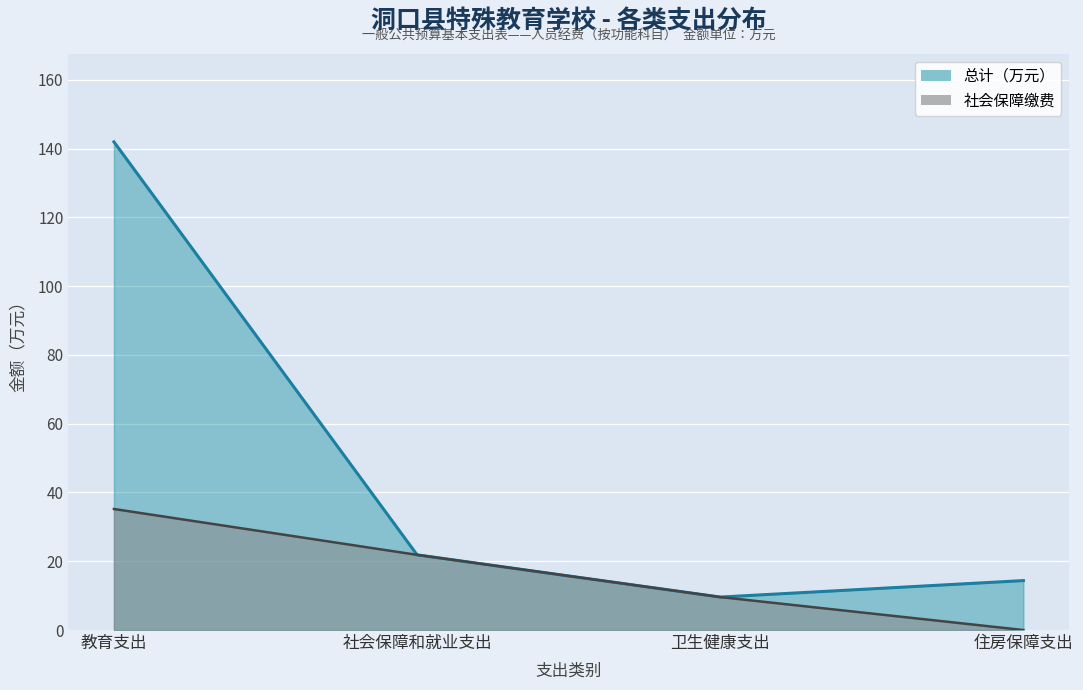

The 总计（万元） series shows 21.9 at 社会保障和就业支出. True or false?

True